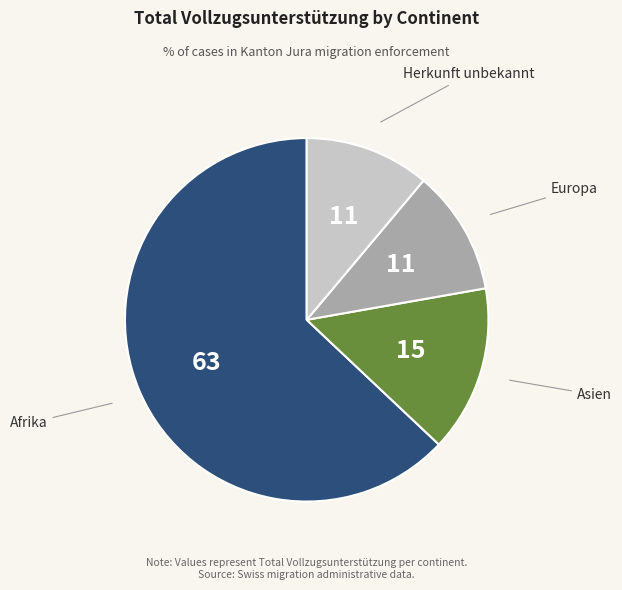

Is there a majority slice in this chart?

Yes